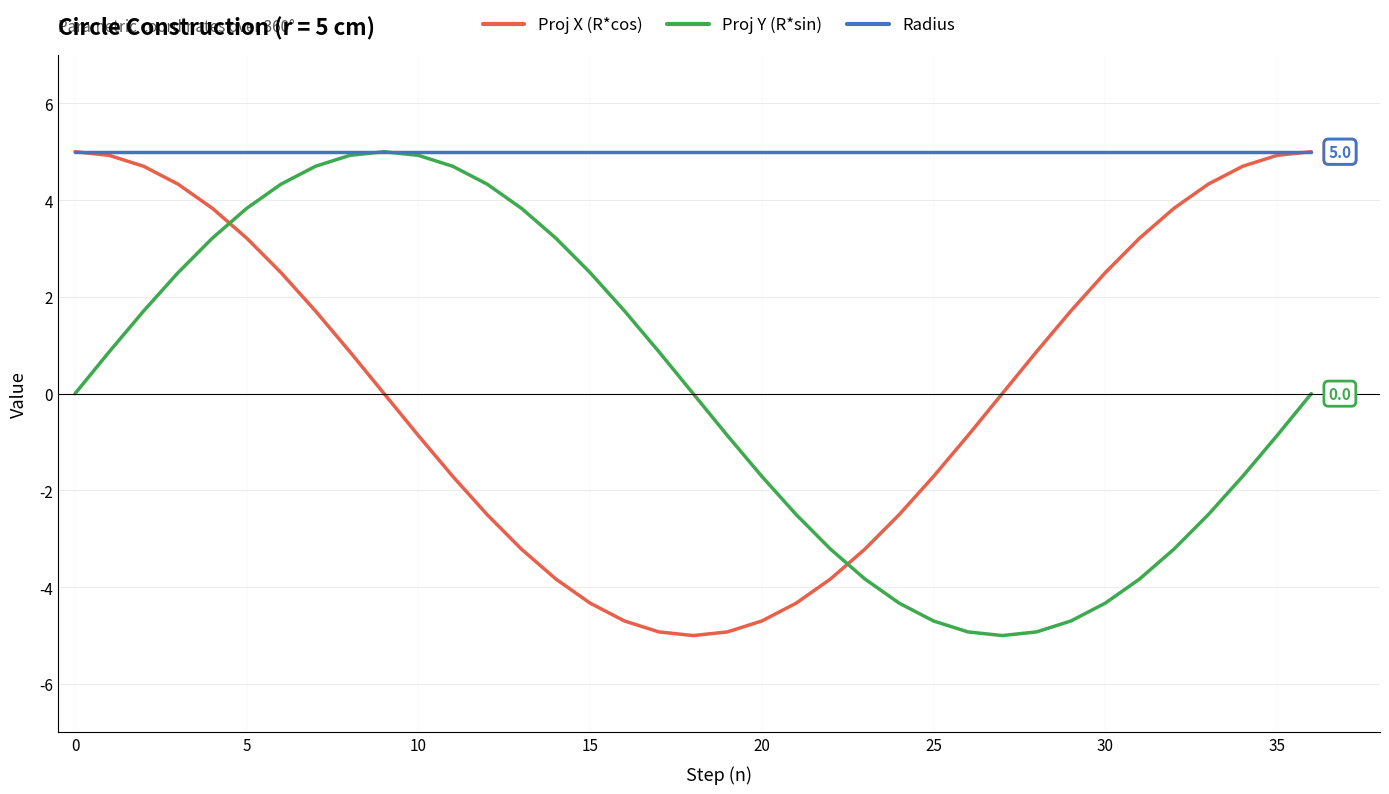

How many times do Proj Y (R*sin) and Proj X (R*cos) cross each other?

2